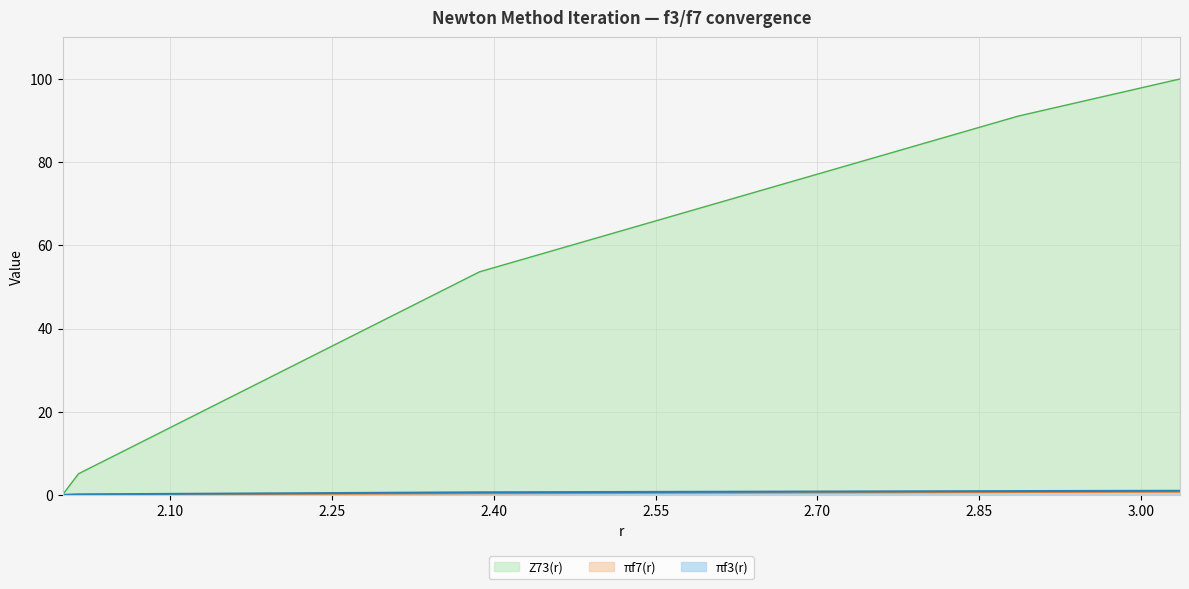

What is the label of the 4th point from the right?

3.029792995177036